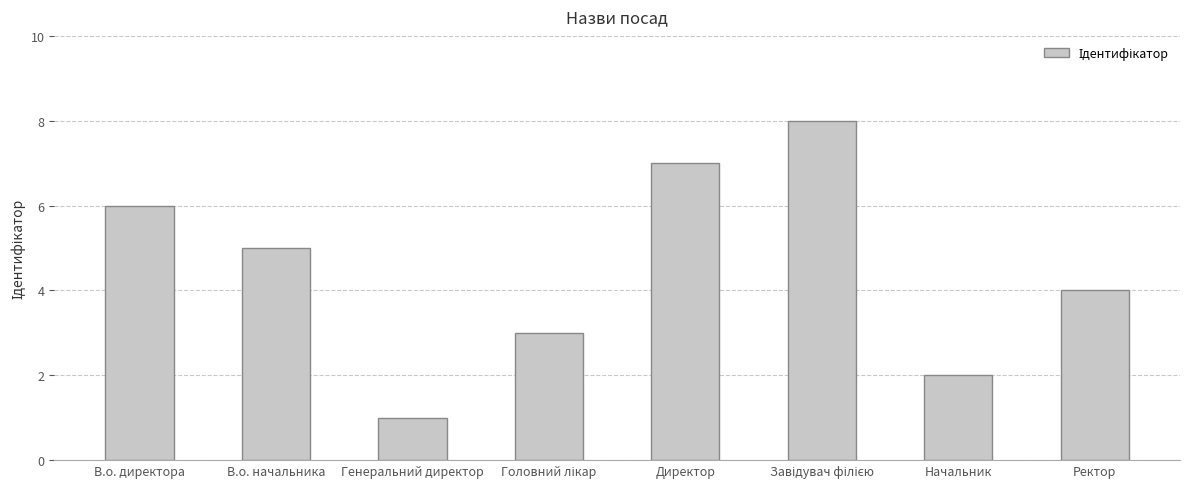

Count the number of data series in this chart.

1